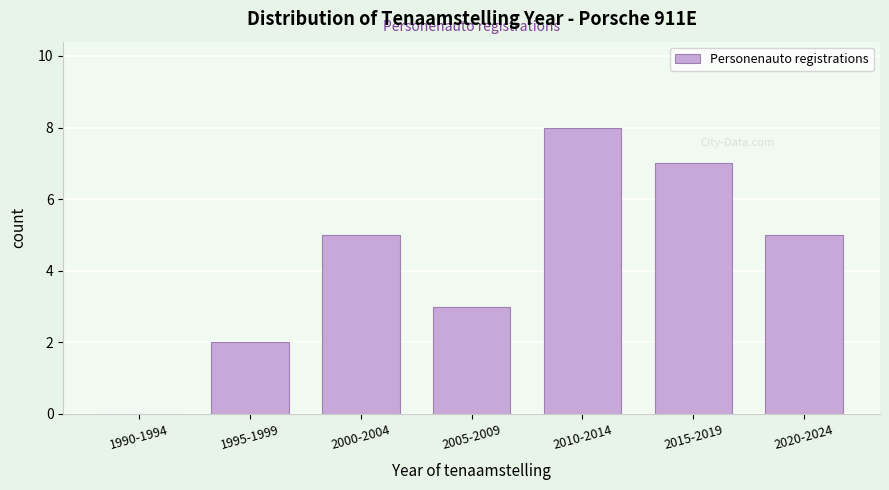

Reading left to right, what are all the values shown in this chart?

1990-1994=0	1995-1999=2	2000-2004=5	2005-2009=3	2010-2014=8	2015-2019=7	2020-2024=5